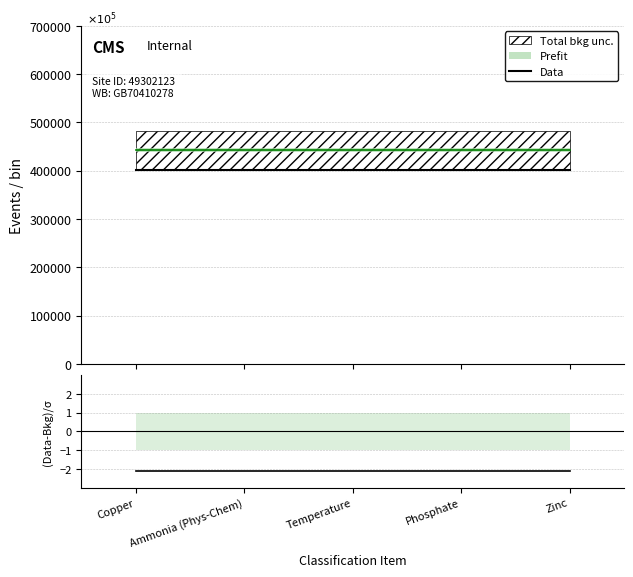

What is the smallest value displayed?

-2.1